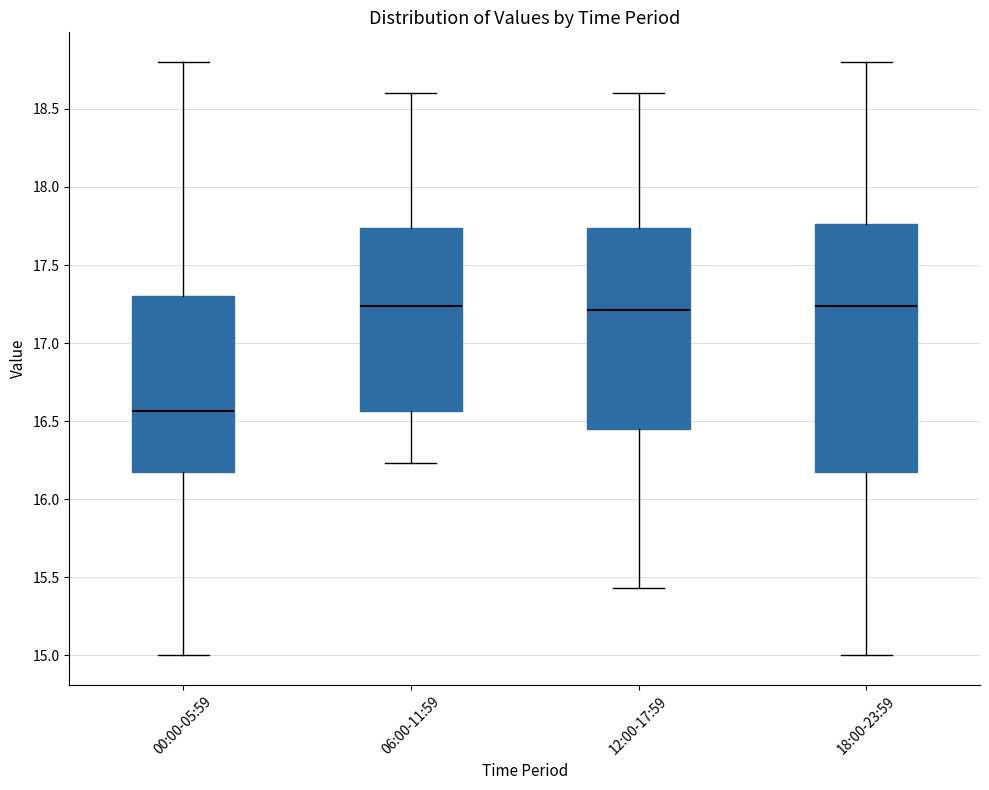

Comparing the boxes themselves (not the whiskers), which one is the tallest?

18:00-23:59